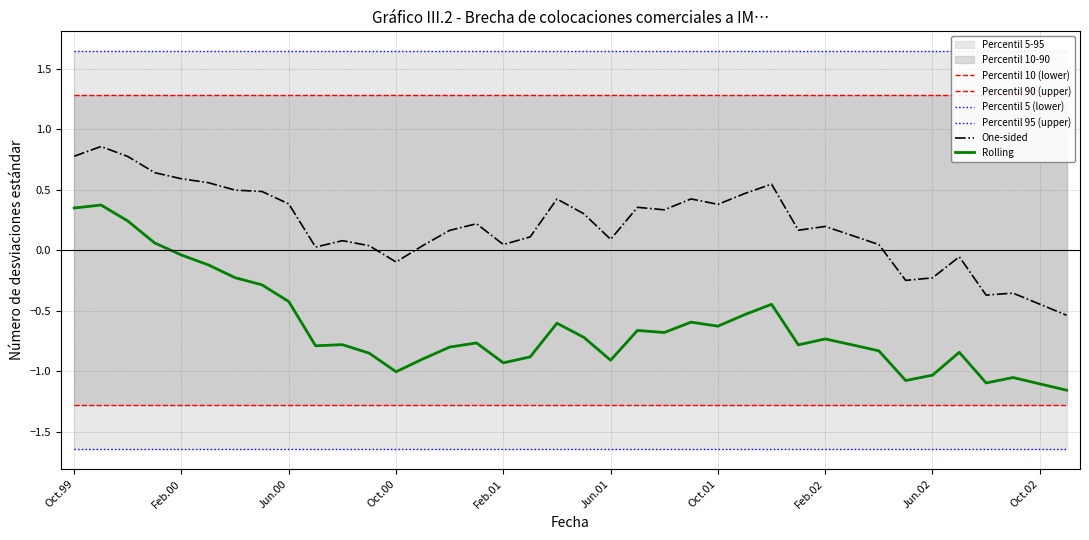

Reading left to right, list all the values displayed in this chart.

Percentil 10 (lower): -1.3	-1.3	-1.3	-1.3	-1.3	-1.3	-1.3	-1.3	-1.3	-1.3	-1.3	-1.3	-1.3	-1.3	-1.3	-1.3	-1.3	-1.3	-1.3	-1.3	-1.3	-1.3	-1.3	-1.3	-1.3	-1.3	-1.3	-1.3	-1.3	-1.3	-1.3	-1.3	-1.3	-1.3	-1.3	-1.3	-1.3	-1.3
Percentil 90 (upper): 1.3	1.3	1.3	1.3	1.3	1.3	1.3	1.3	1.3	1.3	1.3	1.3	1.3	1.3	1.3	1.3	1.3	1.3	1.3	1.3	1.3	1.3	1.3	1.3	1.3	1.3	1.3	1.3	1.3	1.3	1.3	1.3	1.3	1.3	1.3	1.3	1.3	1.3
Percentil 5 (lower): -1.6	-1.6	-1.6	-1.6	-1.6	-1.6	-1.6	-1.6	-1.6	-1.6	-1.6	-1.6	-1.6	-1.6	-1.6	-1.6	-1.6	-1.6	-1.6	-1.6	-1.6	-1.6	-1.6	-1.6	-1.6	-1.6	-1.6	-1.6	-1.6	-1.6	-1.6	-1.6	-1.6	-1.6	-1.6	-1.6	-1.6	-1.6
Percentil 95 (upper): 1.6	1.6	1.6	1.6	1.6	1.6	1.6	1.6	1.6	1.6	1.6	1.6	1.6	1.6	1.6	1.6	1.6	1.6	1.6	1.6	1.6	1.6	1.6	1.6	1.6	1.6	1.6	1.6	1.6	1.6	1.6	1.6	1.6	1.6	1.6	1.6	1.6	1.6
One-sided: 0.8	0.9	0.8	0.6	0.6	0.6	0.5	0.5	0.4	0.0	0.1	0.0	-0.1	0.0	0.2	0.2	0.0	0.1	0.4	0.3	0.1	0.4	0.3	0.4	0.4	0.5	0.5	0.2	0.2	0.1	0.0	-0.3	-0.2	-0.1	-0.4	-0.4	-0.4	-0.5
Rolling: 0.3	0.4	0.2	0.1	-0.0	-0.1	-0.2	-0.3	-0.4	-0.8	-0.8	-0.9	-1.0	-0.9	-0.8	-0.8	-0.9	-0.9	-0.6	-0.7	-0.9	-0.7	-0.7	-0.6	-0.6	-0.5	-0.4	-0.8	-0.7	-0.8	-0.8	-1.1	-1.0	-0.8	-1.1	-1.1	-1.1	-1.2